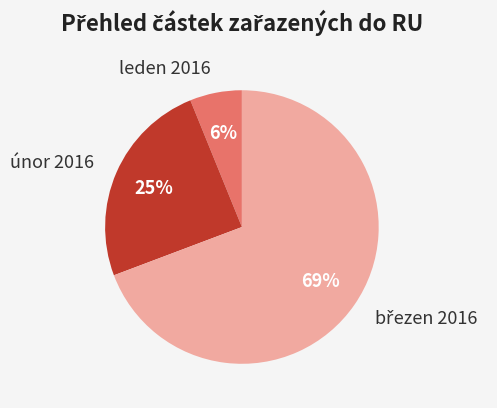

What percentage is the únor 2016 slice, to the nearest percent?

25%